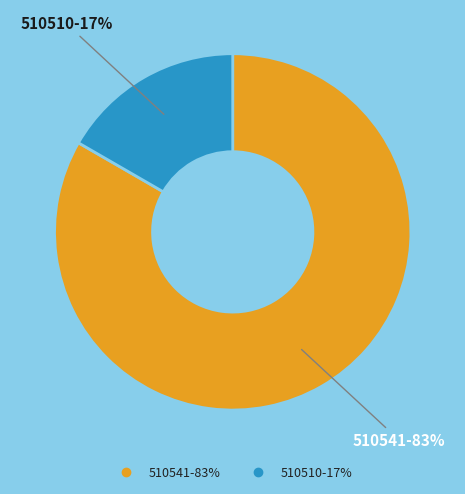

Which has a higher value, 510510 or 510541?

510541